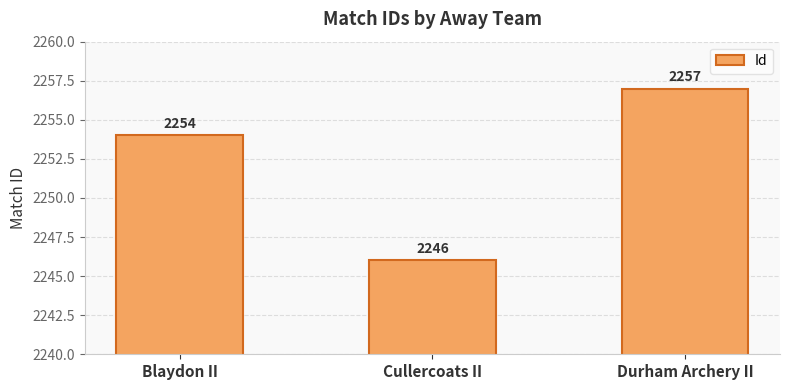

List the labels in order of value, largest first.

Durham Archery II, Blaydon II, Cullercoats II